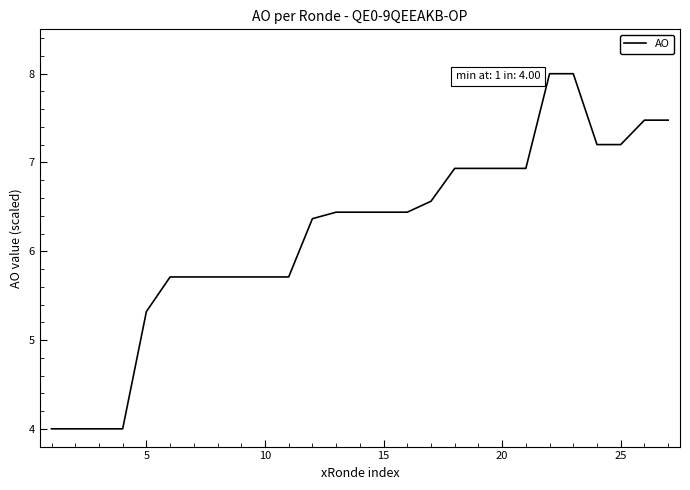

What is the maximum value shown in the chart?

8.0